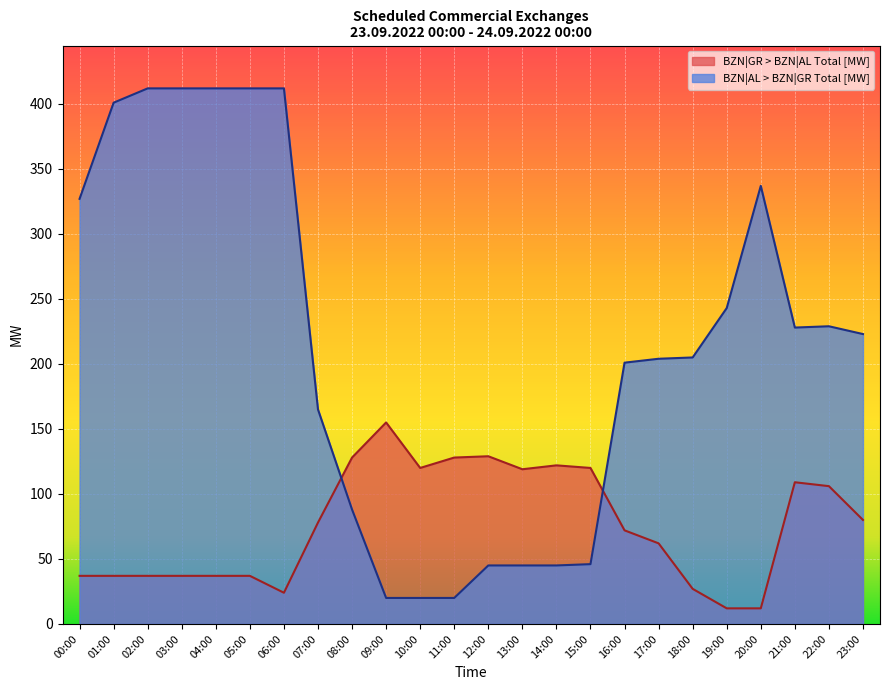

What is the label of the 21st point from the right?

03:00